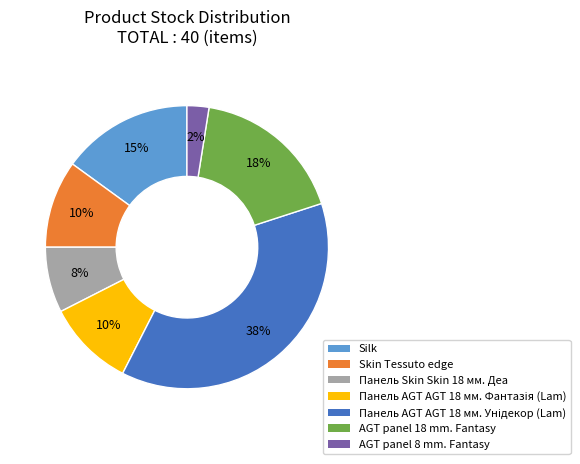

Is there any slice that represents more than half of the pie?

No